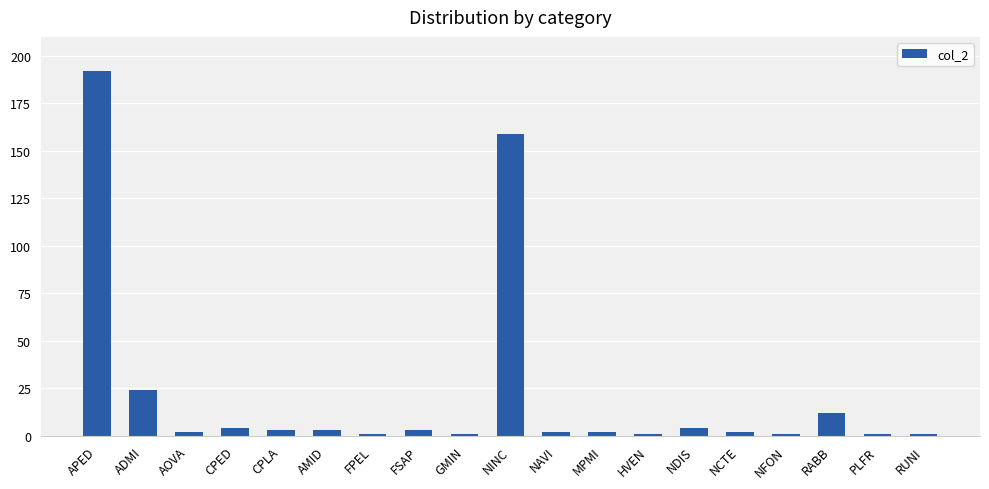

The chart shows a value of 39 at ADMI. True or false?

False